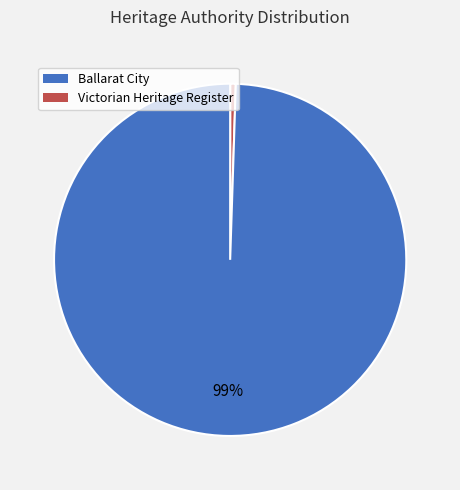

How many slices are in this pie chart?

2